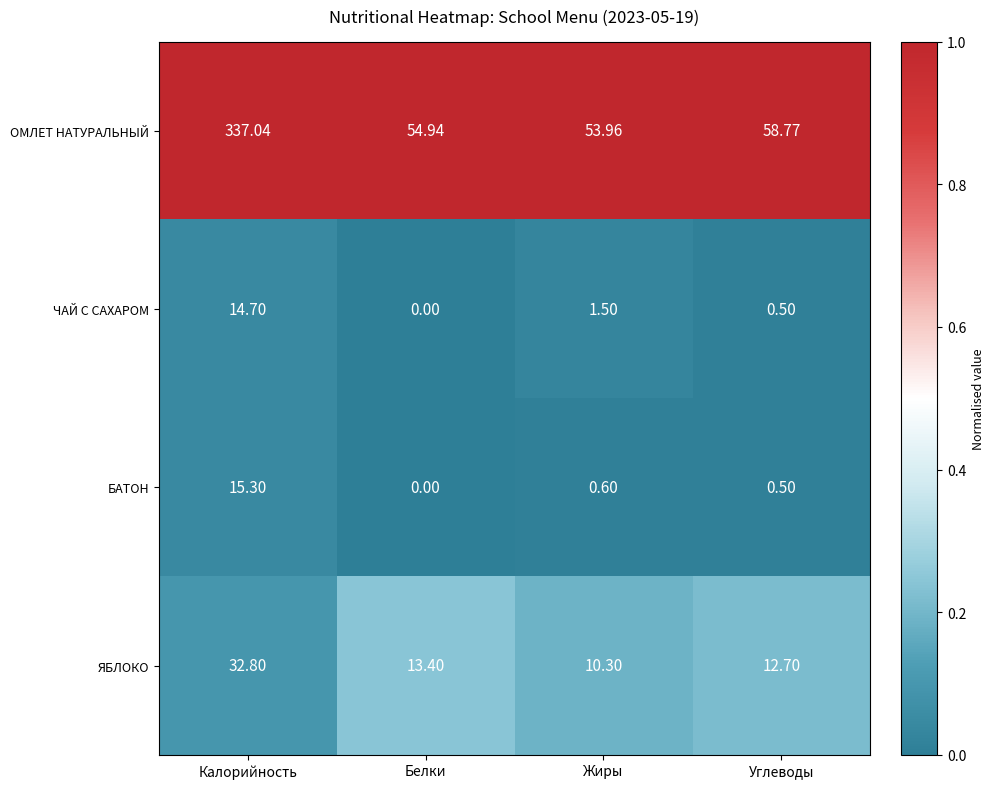

List the series in order of their peak value, highest first.

ОМЛЕТ НАТУРАЛЬНЫЙ, ЯБЛОКО, БАТОН, ЧАЙ С САХАРОМ